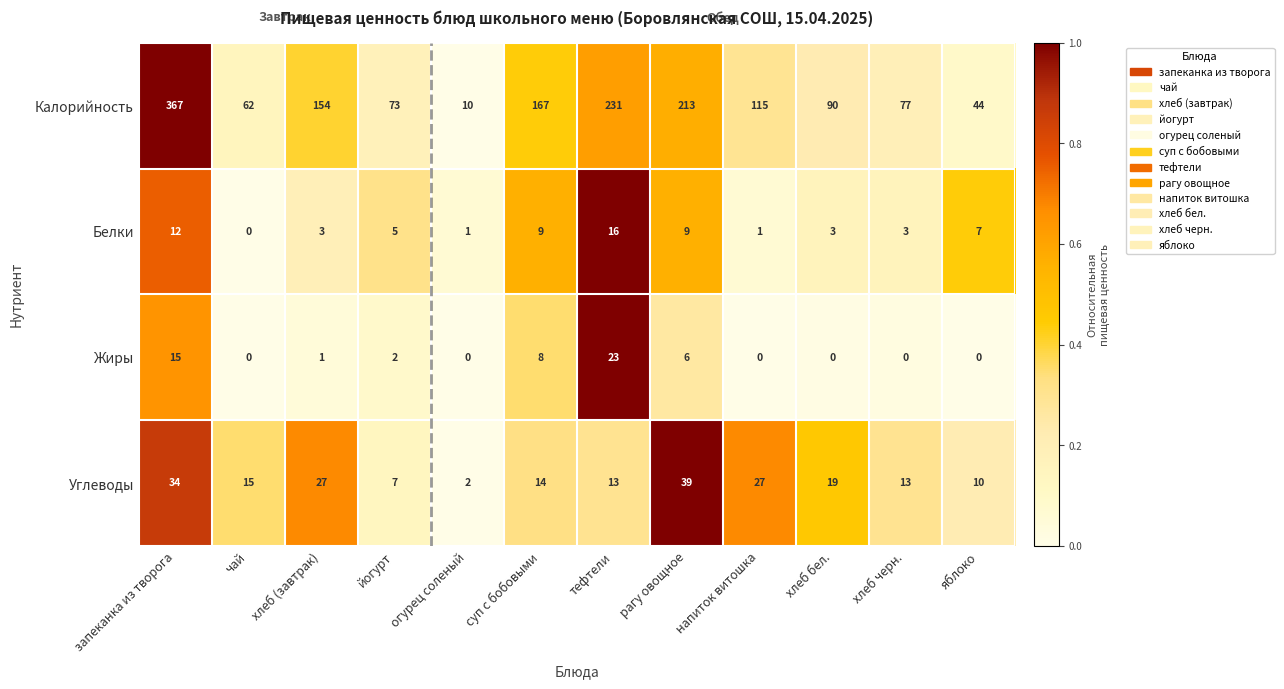

What is the difference between the maximum and minimum values in the Белки series?

16